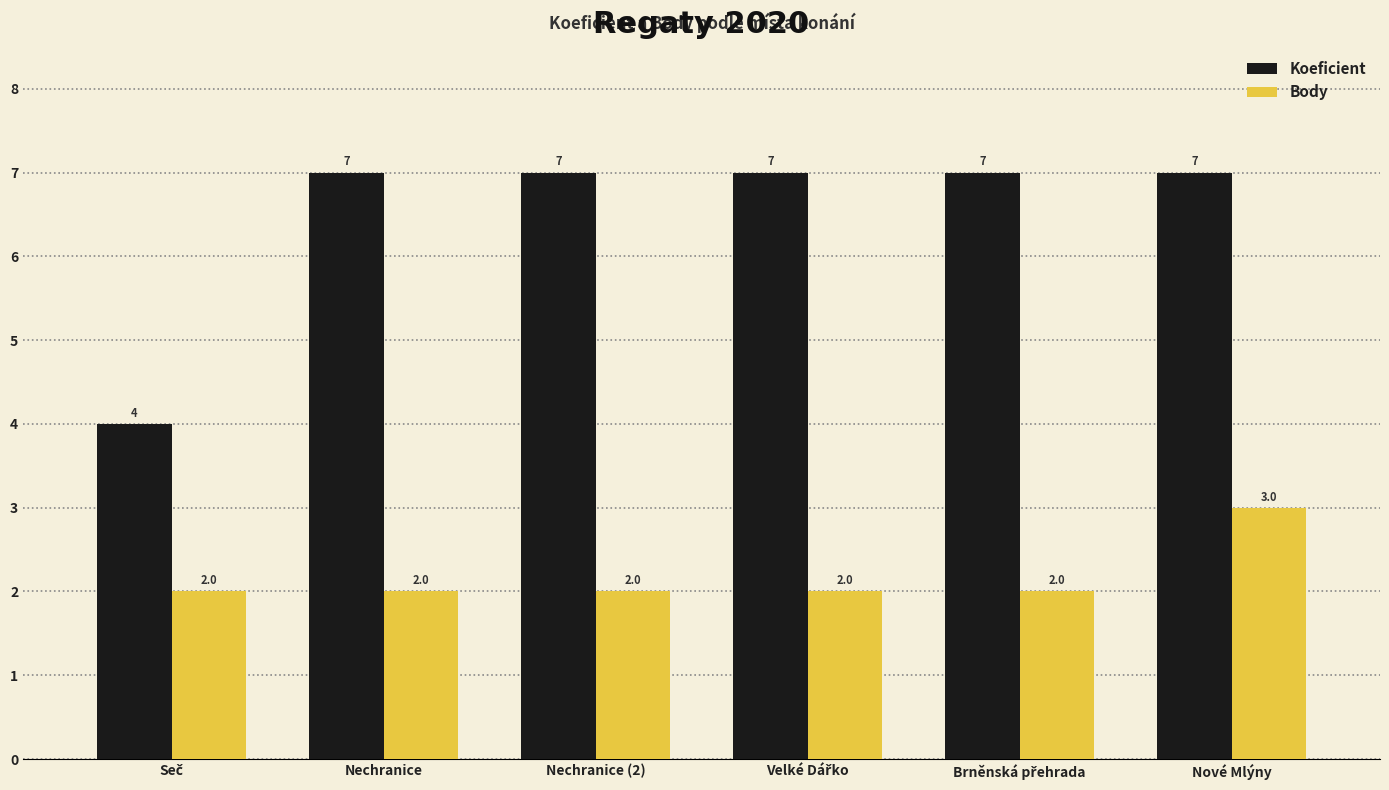

What value does the Koeficient series have at Nechranice?

7